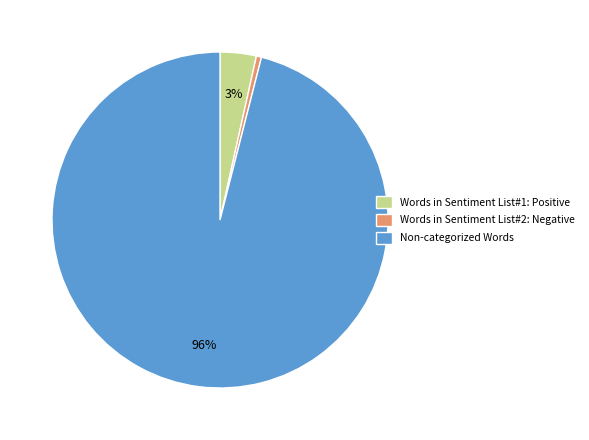

Which slice represents more than half of the pie?

Non-categorized Words